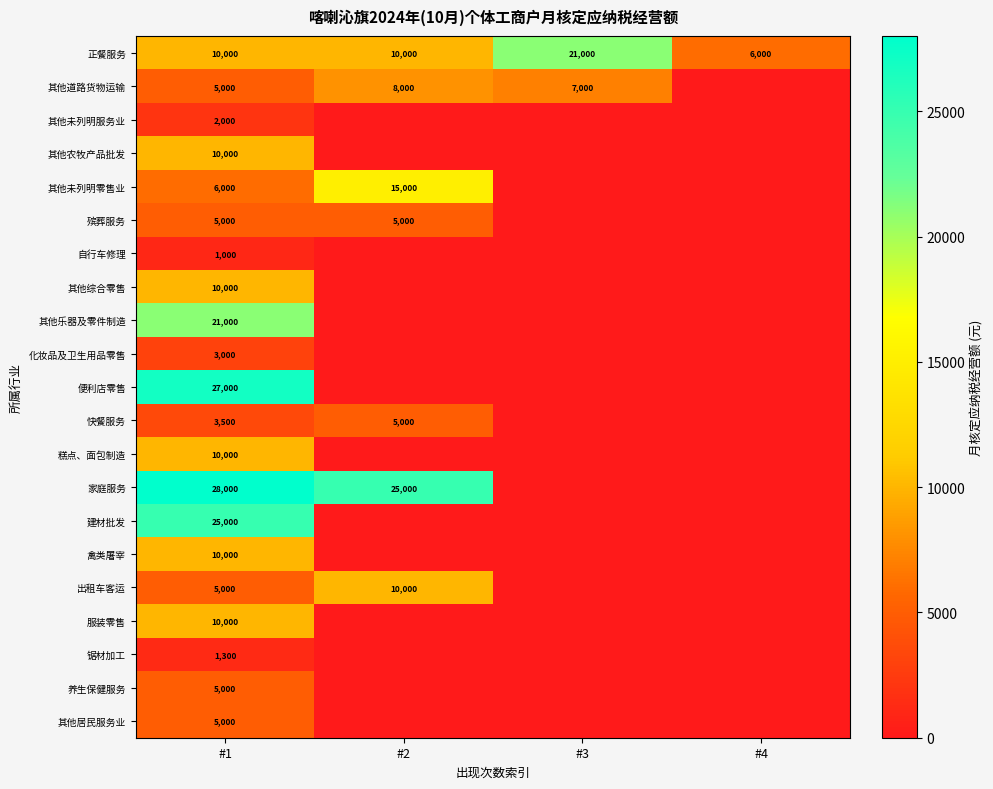

Is it true that 正餐服务 equals 10000 at #2?

True